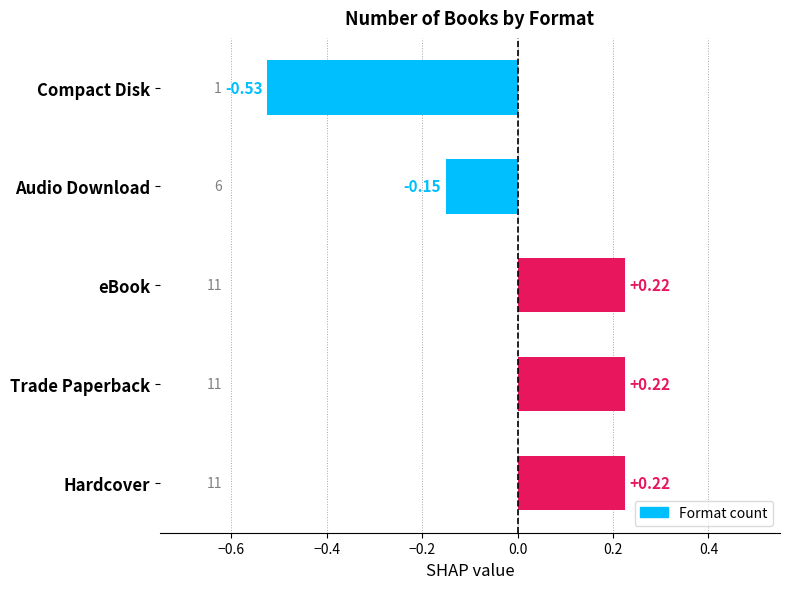

At which category does the chart reach its minimum across all series?

Compact Disk